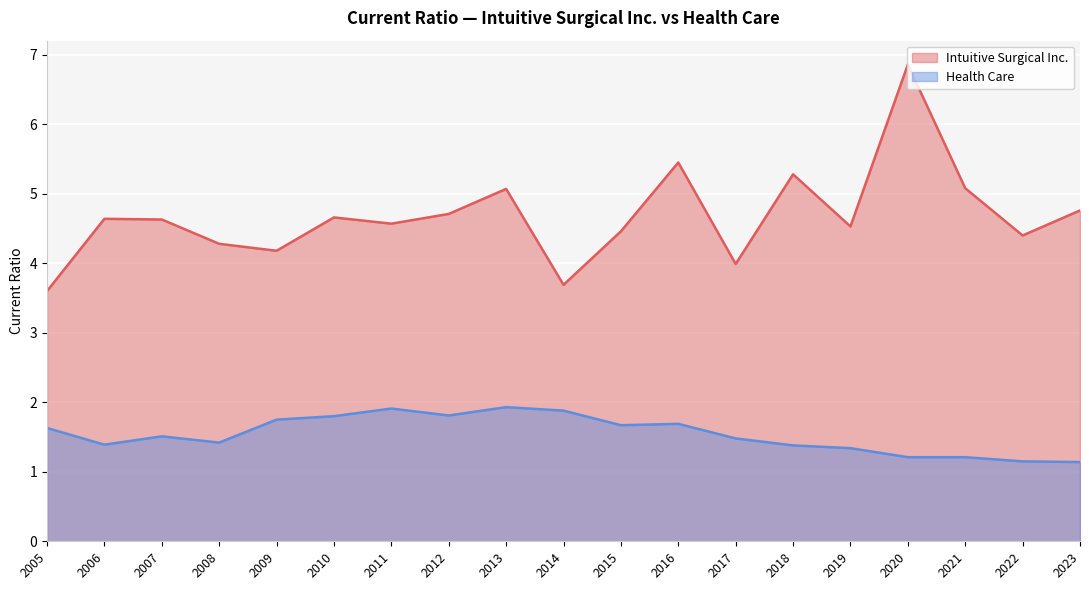

True or false: Intuitive Surgical Inc. and Health Care cross at least once.

False